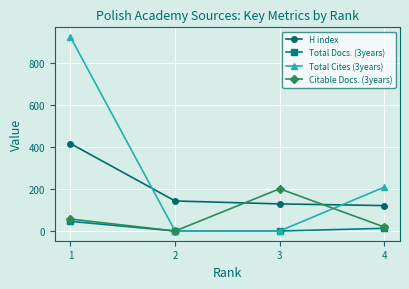

What is the value of the Citable Docs. (3years) point at the 3rd from the left?

201